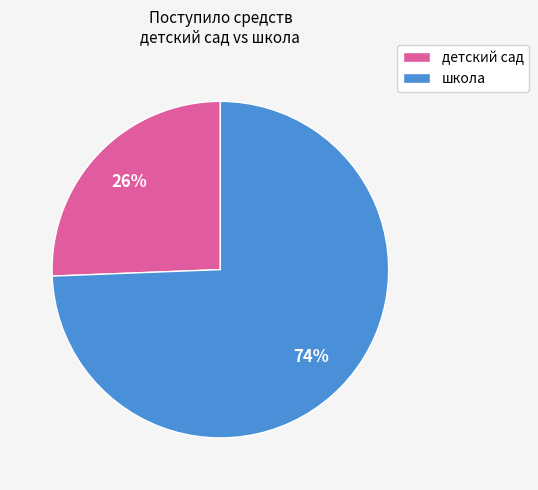

Is the sum of школа and детский сад greater than half?

Yes